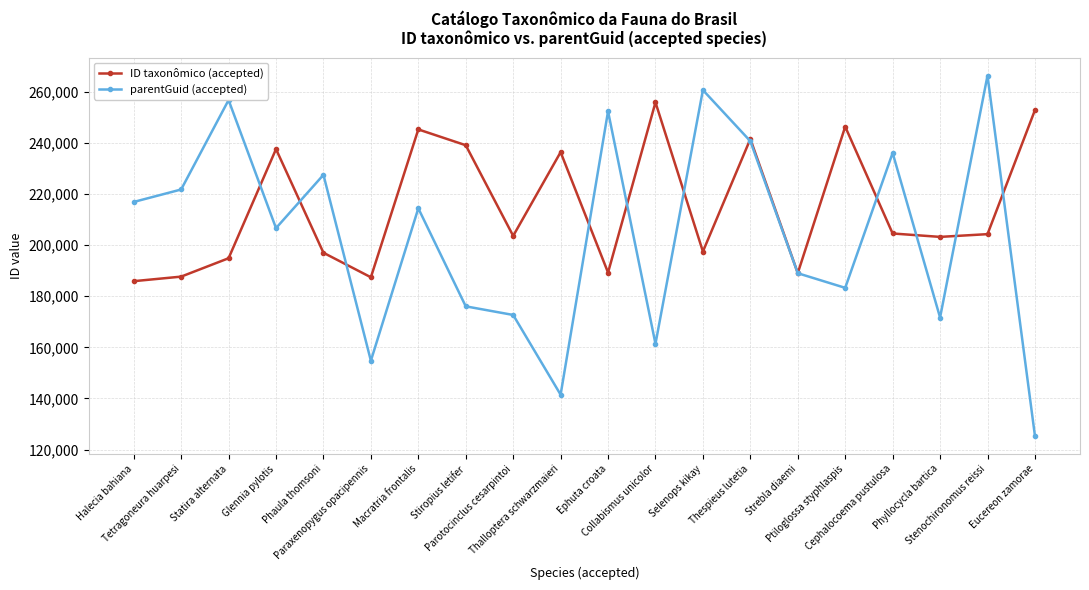

At Halecia bahiana, list the series in order from largest to smallest.

parentGuid (accepted), ID taxonômico (accepted)